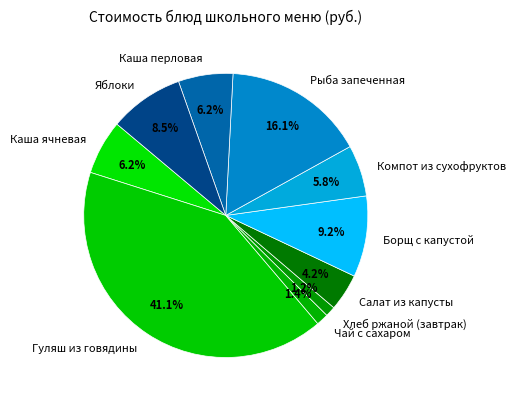

To the nearest percent, what portion does Хлеб ржаной (завтрак) represent?

1%